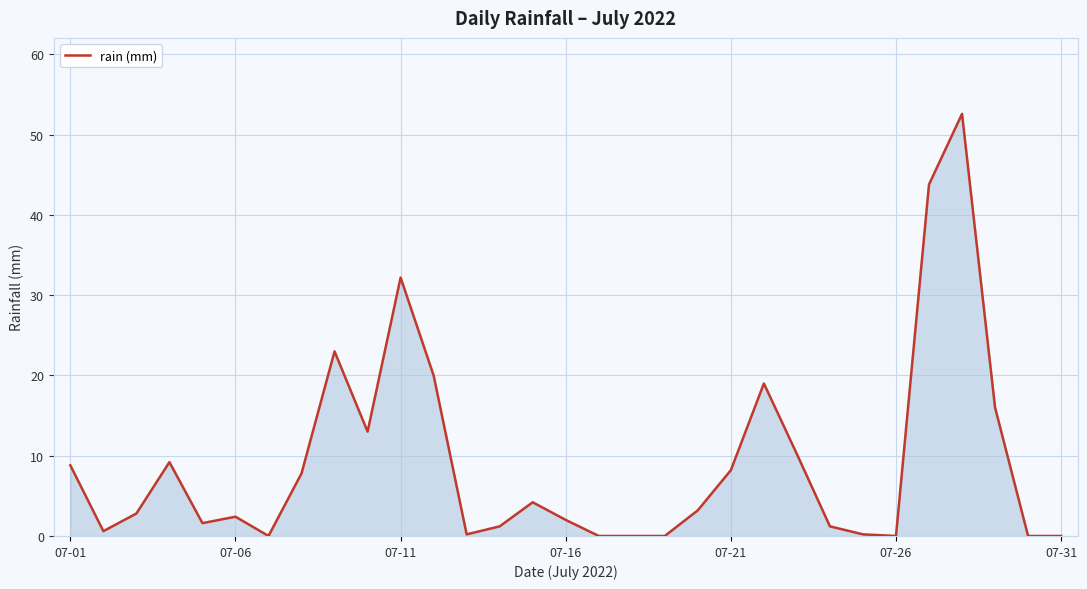

What is the maximum value shown in the chart?

52.6